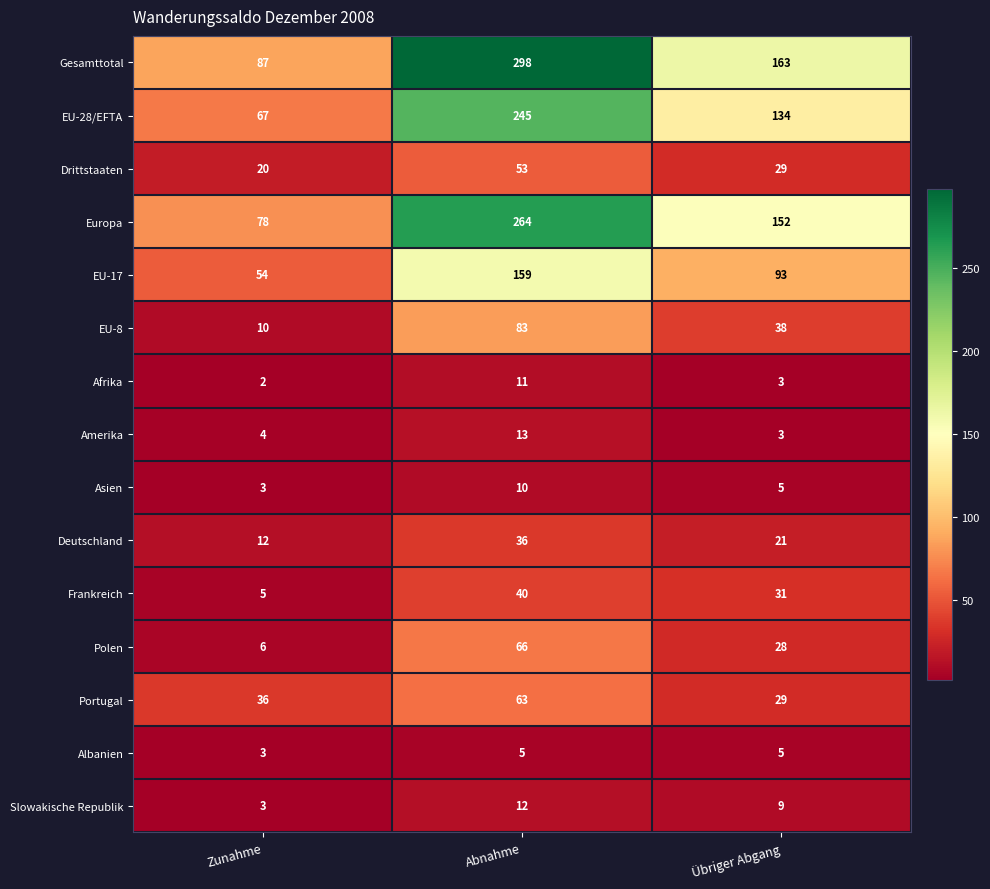

What is the difference between the highest and lowest values at Zunahme?

85